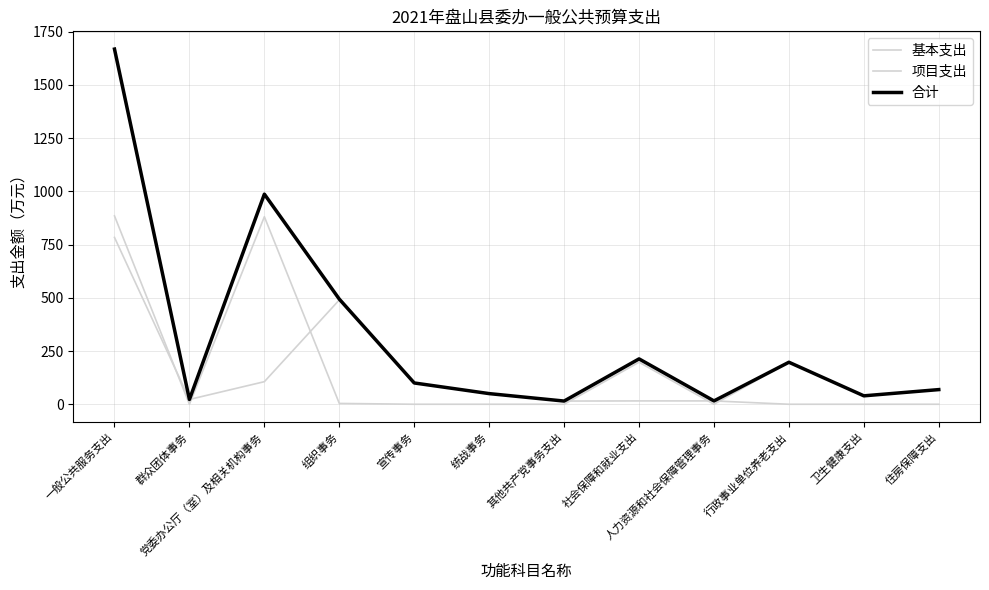

What is the sum of the 合计 values at 其他共产党事务支出 and 人力资源和社会保障管理事务?

30.7